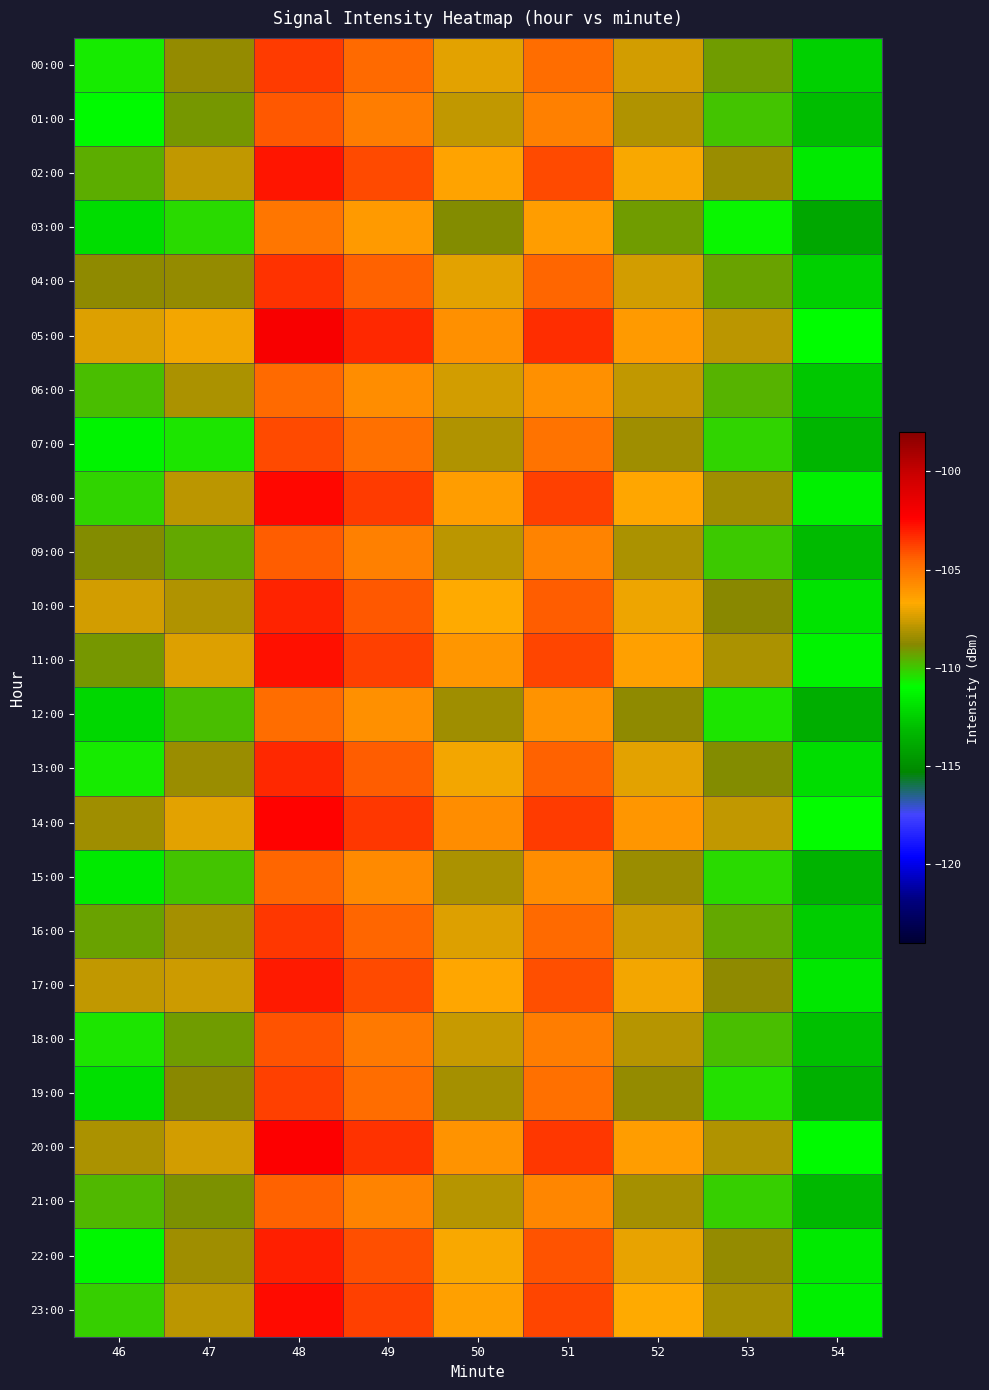

Reading right to left, list all the values displayed in this chart.

00:00: 54=-112.4	53=-109.3	52=-107.5	51=-104.7	50=-107.2	49=-104.7	48=-103.6	47=-108.6	46=-110.7
01:00: 54=-113.1	53=-109.9	52=-108.1	51=-105.4	50=-107.8	49=-105.3	48=-104.2	47=-109.1	46=-111.2
02:00: 54=-111.7	53=-108.5	52=-106.8	51=-103.9	50=-106.5	49=-103.9	48=-102.8	47=-107.8	46=-109.5
03:00: 54=-114.0	53=-110.8	52=-109.2	51=-106.3	50=-108.9	49=-106.2	48=-105.1	47=-110.3	46=-112.1
04:00: 54=-112.5	53=-109.3	52=-107.5	51=-104.6	50=-107.2	49=-104.5	48=-103.4	47=-108.6	46=-108.7
05:00: 54=-111.1	53=-107.9	52=-106.2	51=-103.3	50=-105.9	49=-103.2	48=-102.1	47=-106.9	46=-107.3
06:00: 54=-112.8	53=-109.6	52=-107.8	51=-105.9	50=-107.5	49=-105.8	48=-104.7	47=-108.2	46=-109.8
07:00: 54=-113.4	53=-110.2	52=-108.4	51=-105.0	50=-108.1	49=-104.9	48=-103.9	47=-110.5	46=-111.4
08:00: 54=-111.5	53=-108.4	52=-106.6	51=-103.7	50=-106.3	49=-103.6	48=-102.5	47=-107.9	46=-110.2
09:00: 54=-113.2	53=-110.0	52=-108.2	51=-105.5	50=-107.9	49=-105.4	48=-104.3	47=-109.4	46=-108.9
10:00: 54=-111.9	53=-108.8	52=-107.0	51=-104.3	50=-106.7	49=-104.2	48=-103.1	47=-108.1	46=-107.5
11:00: 54=-111.4	53=-108.2	52=-106.4	51=-103.8	50=-106.1	49=-103.7	48=-102.7	47=-107.3	46=-109.1
12:00: 54=-113.7	53=-110.5	52=-108.7	51=-106.0	50=-108.4	49=-105.9	48=-104.8	47=-109.8	46=-112.3
13:00: 54=-112.1	53=-108.9	52=-107.2	51=-104.4	50=-106.9	49=-104.3	48=-103.2	47=-108.5	46=-110.6
14:00: 54=-110.9	53=-107.8	52=-106.1	51=-103.6	50=-105.8	49=-103.5	48=-102.4	47=-107.2	46=-108.4
15:00: 54=-113.5	53=-110.3	52=-108.5	51=-105.8	50=-108.2	49=-105.7	48=-104.6	47=-109.9	46=-111.7
16:00: 54=-112.6	53=-109.4	52=-107.6	51=-104.7	50=-107.3	49=-104.6	48=-103.5	47=-108.3	46=-109.3
17:00: 54=-111.8	53=-108.7	52=-106.9	51=-104.0	50=-106.6	49=-103.9	48=-102.9	47=-107.6	46=-107.8
18:00: 54=-113.0	53=-109.8	52=-108.0	51=-105.3	50=-107.7	49=-105.2	48=-104.1	47=-109.2	46=-110.5
19:00: 54=-113.6	53=-110.4	52=-108.6	51=-104.9	50=-108.3	49=-104.8	48=-103.7	47=-108.8	46=-112.0
20:00: 54=-111.2	53=-108.1	52=-106.3	51=-103.5	50=-106.0	49=-103.4	48=-102.3	47=-107.5	46=-108.2
21:00: 54=-113.3	53=-110.1	52=-108.3	51=-105.6	50=-108.0	49=-105.5	48=-104.4	47=-109.0	46=-109.7
22:00: 54=-111.7	53=-108.6	52=-107.1	51=-104.1	50=-106.8	49=-104.0	48=-103.0	47=-108.4	46=-111.3
23:00: 54=-111.5	53=-108.3	52=-106.7	51=-103.8	50=-106.4	49=-103.7	48=-102.6	47=-107.9	46=-110.1